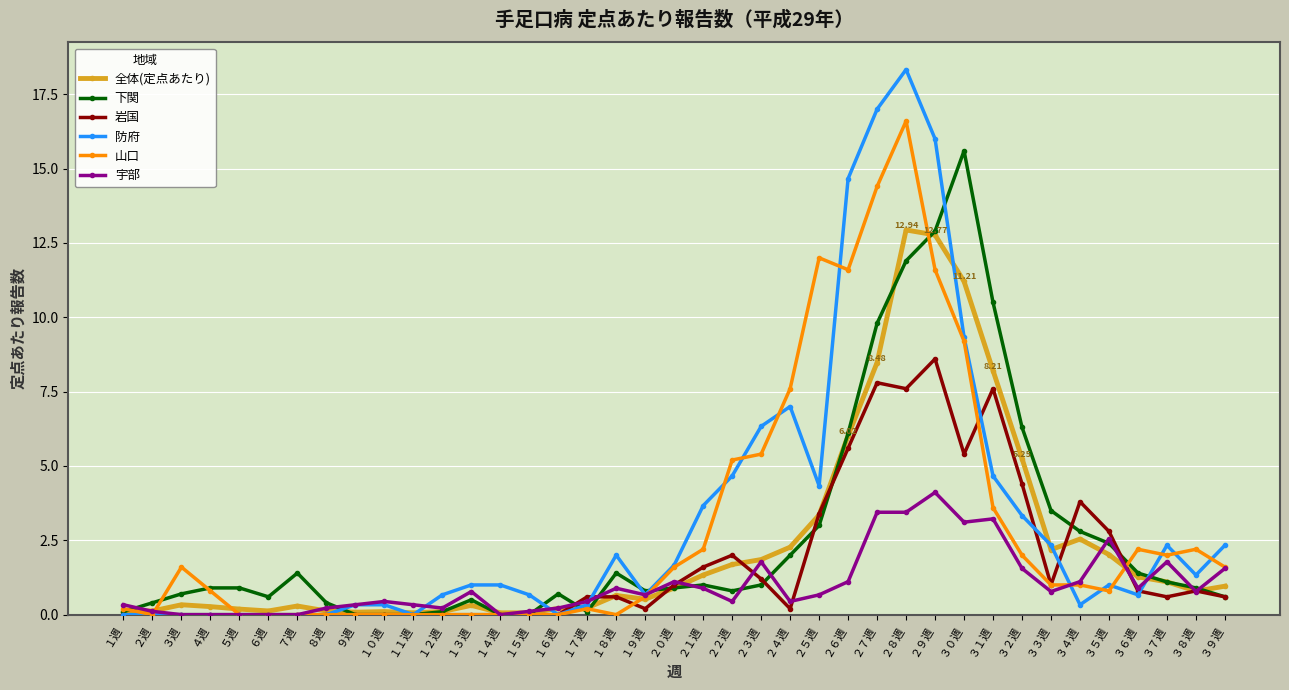

What is the average value of the 宇部 series?

1.0